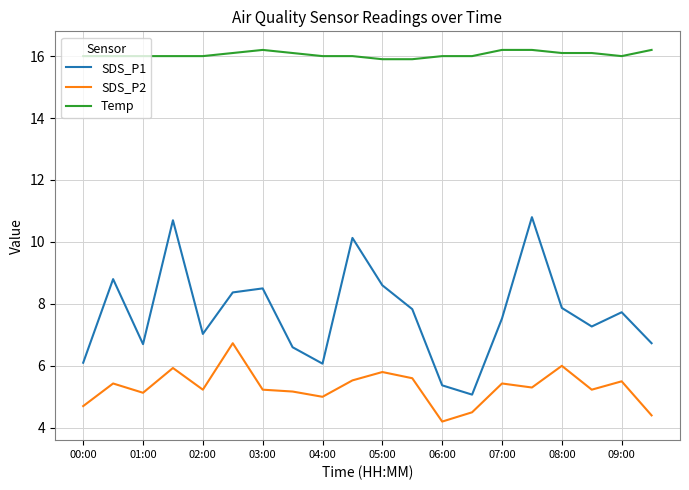

Rank the series by their maximum value, from lowest to highest.

SDS_P2, SDS_P1, Temp